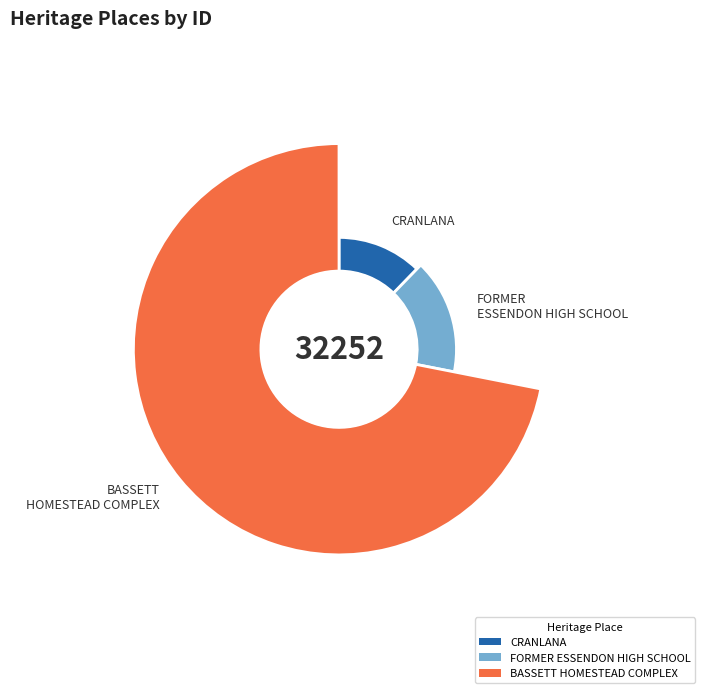

What is the ratio of the value at FORMER ESSENDON HIGH SCHOOL to the value at BASSETT HOMESTEAD COMPLEX?

0.2